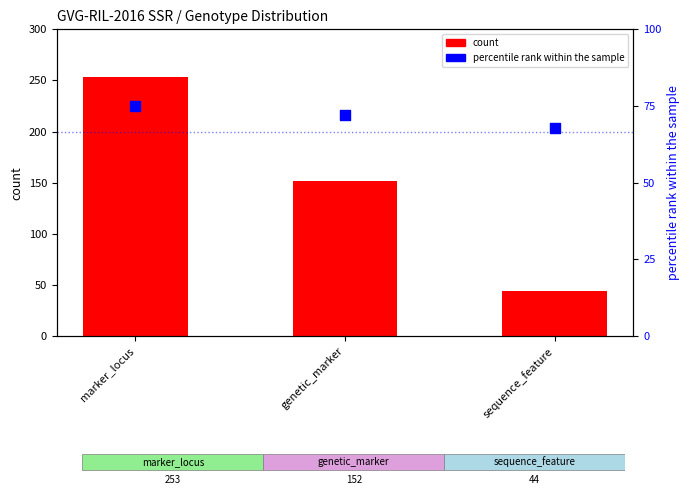

Which series has the largest Y range (max minus min)?

count